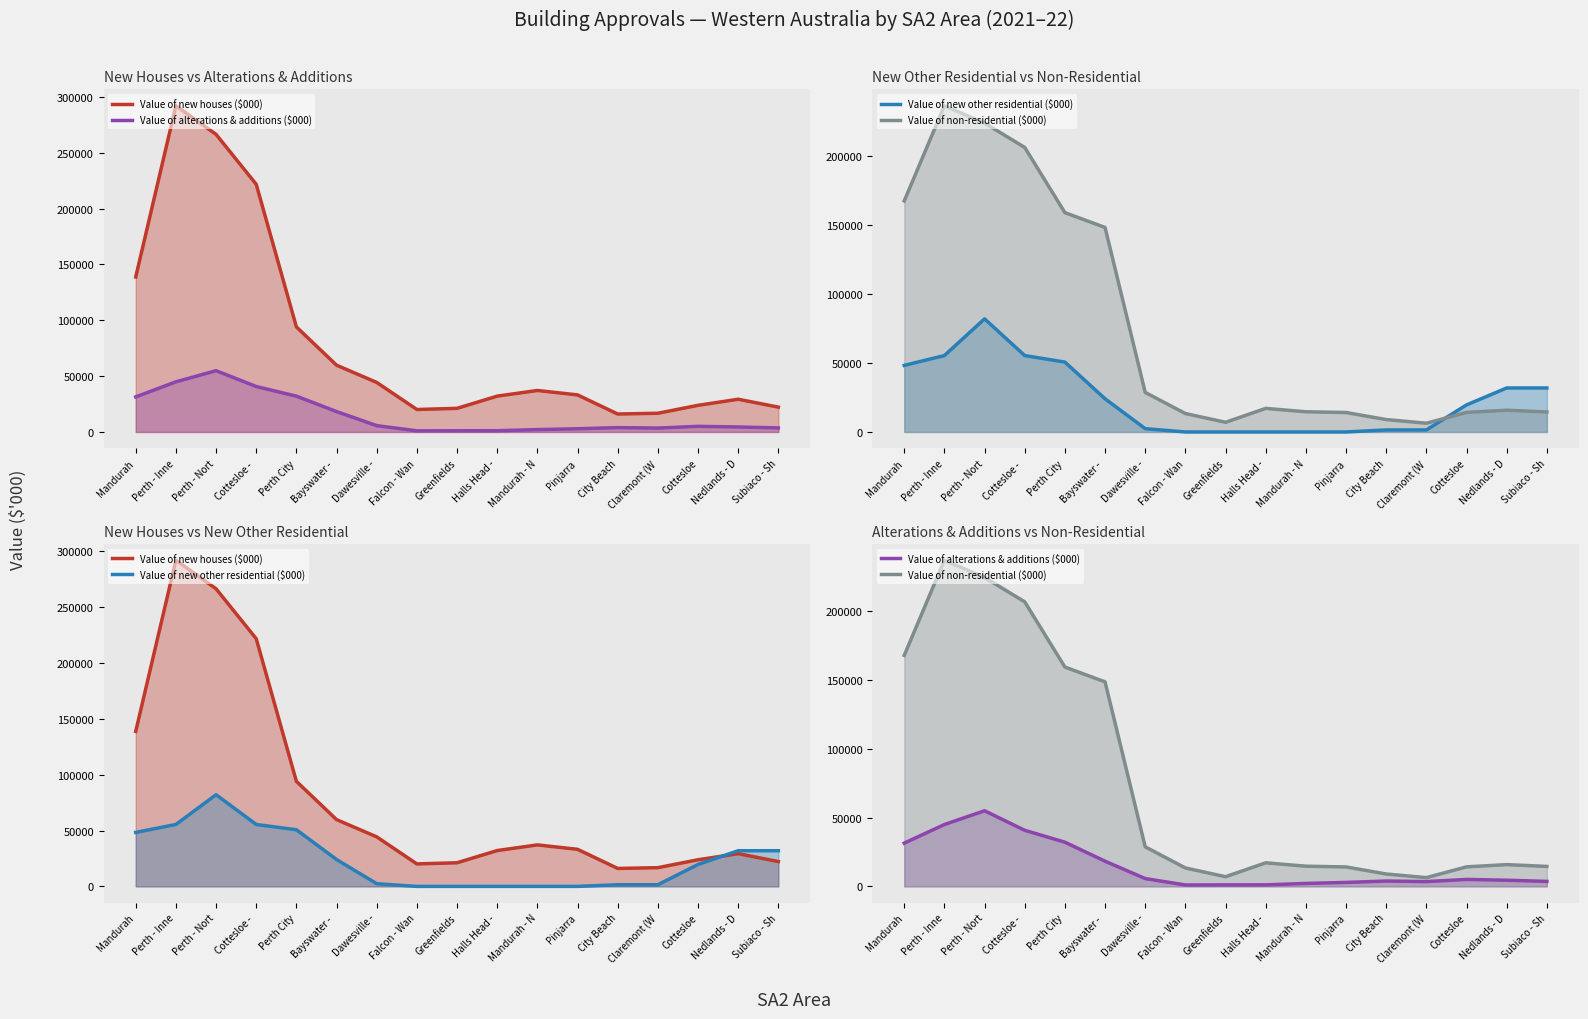

Reading left to right, extract all data points from this chart.

Value of new houses ($000): Mandurah=138830.0	Perth - Inne=292128.5	Perth - Nort=266536.1	Cottesloe - =221837.5	Perth City=94090.6	Bayswater - =59802.3	Dawesville -=44367.1	Falcon - Wan=20124.0	Greenfields=21159.7	Halls Head -=32101.9	Mandurah - N=37170.6	Pinjarra=33204.1	City Beach=16078.0	Claremont (W=16770.2	Cottesloe=23858.8	Nedlands - D=29307.6	Subiaco - Sh=22238.2
Value of alterations & additions ($000): Mandurah=31411.4	Perth - Inne=44919.8	Perth - Nort=54903.6	Cottesloe - =40716.0	Perth City=32087.3	Bayswater - =18290.1	Dawesville -=5675.4	Falcon - Wan=1032.1	Greenfields=1093.7	Halls Head -=1131.7	Mandurah - N=2136.1	Pinjarra=2878.4	City Beach=3895.8	Claremont (W=3501.6	Cottesloe=5054.4	Nedlands - D=4482.0	Subiaco - Sh=3635.3
Value of new other residential ($000): Mandurah=48330.1	Perth - Inne=55468.5	Perth - Nort=82116.8	Cottesloe - =55468.5	Perth City=50735.1	Bayswater - =24086.8	Dawesville -=2405.1	Falcon - Wan=0.0	Greenfields=0.0	Halls Head -=0.0	Mandurah - N=0.0	Pinjarra=0.0	City Beach=1485.0	Claremont (W=1485.0	Cottesloe=19648.3	Nedlands - D=31949.1	Subiaco - Sh=31949.1
Value of non-residential ($000): Mandurah=167701.6	Perth - Inne=236774.5	Perth - Nort=224224.3	Cottesloe - =206556.6	Perth City=159226.3	Bayswater - =148473.6	Dawesville -=28717.6	Falcon - Wan=13380.3	Greenfields=7028.8	Halls Head -=17114.8	Mandurah - N=14659.9	Pinjarra=14127.3	City Beach=9002.6	Claremont (W=6355.6	Cottesloe=14191.5	Nedlands - D=15804.3	Subiaco - Sh=14500.9